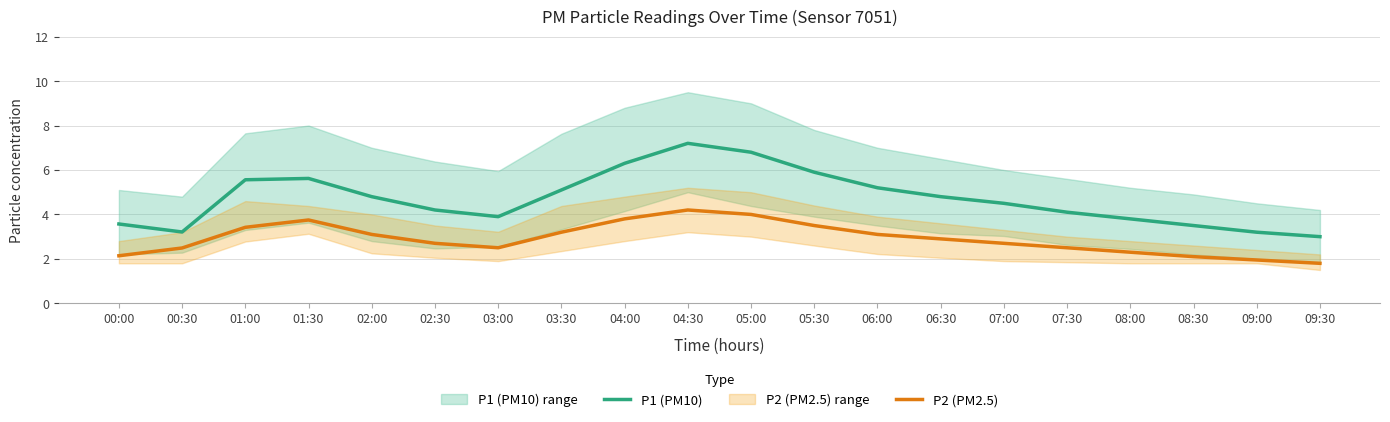

Count the number of data series in this chart.

2